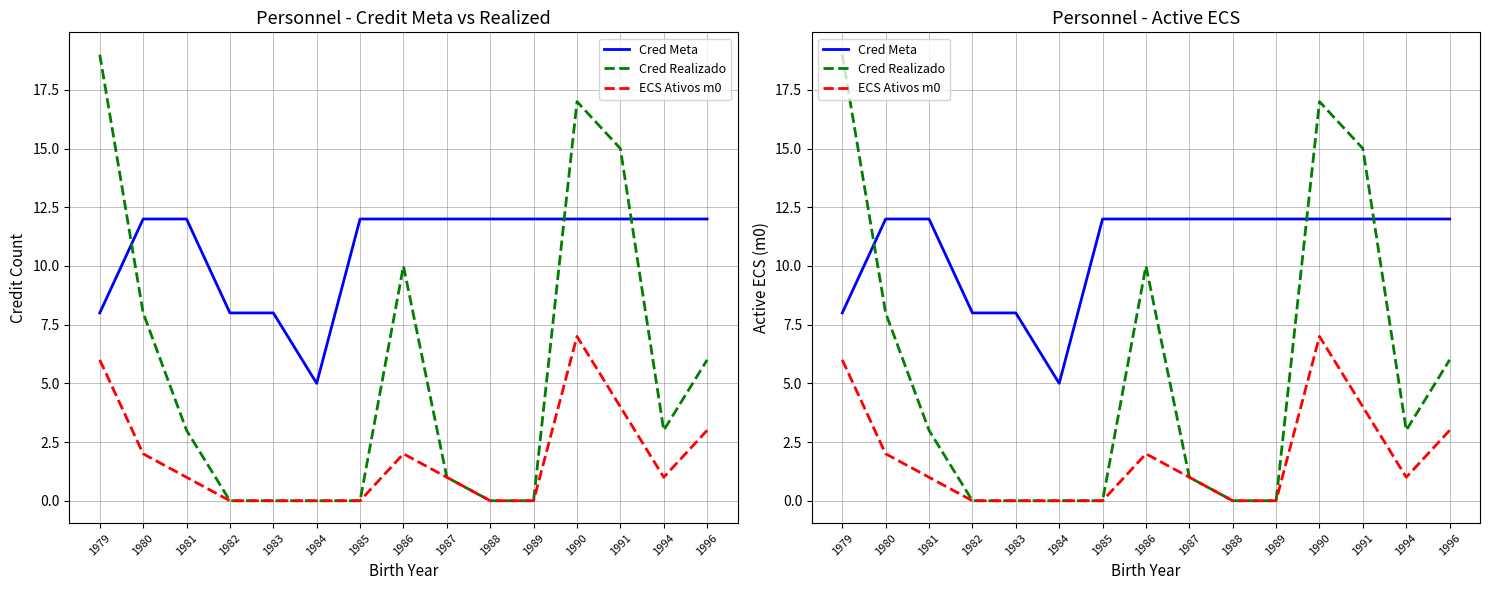

What is the value of the ECS Ativos m0 point at the 1st from the left?

6